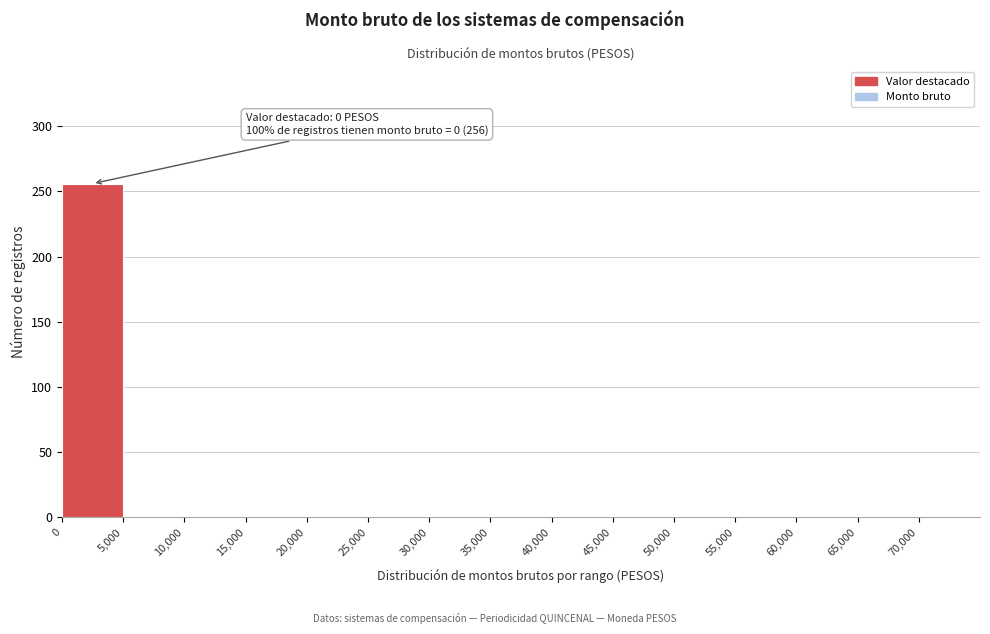

Which range on the x-axis has the tallest bar?

0 to 5000